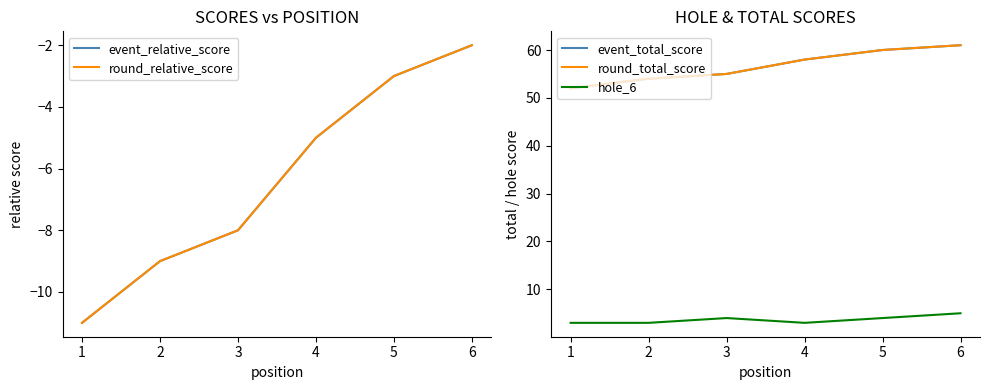

True or false: event_total_score has more than 1 points higher than both neighbors.

False